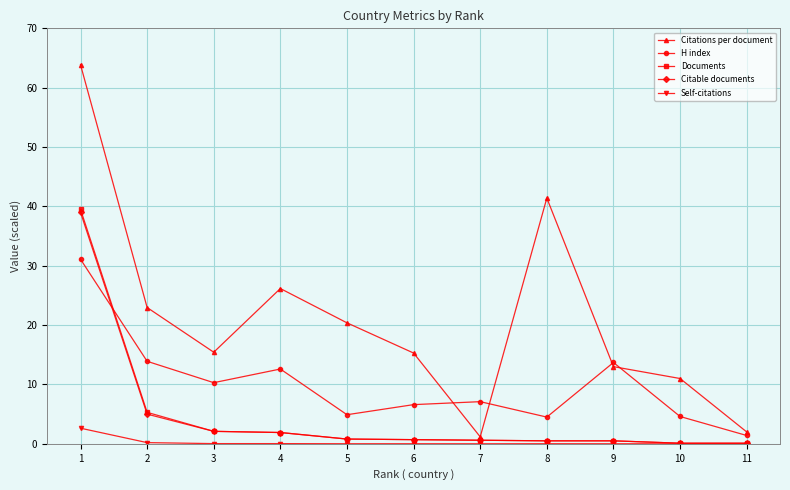

What is the average value of the Self-citations series?

0.3